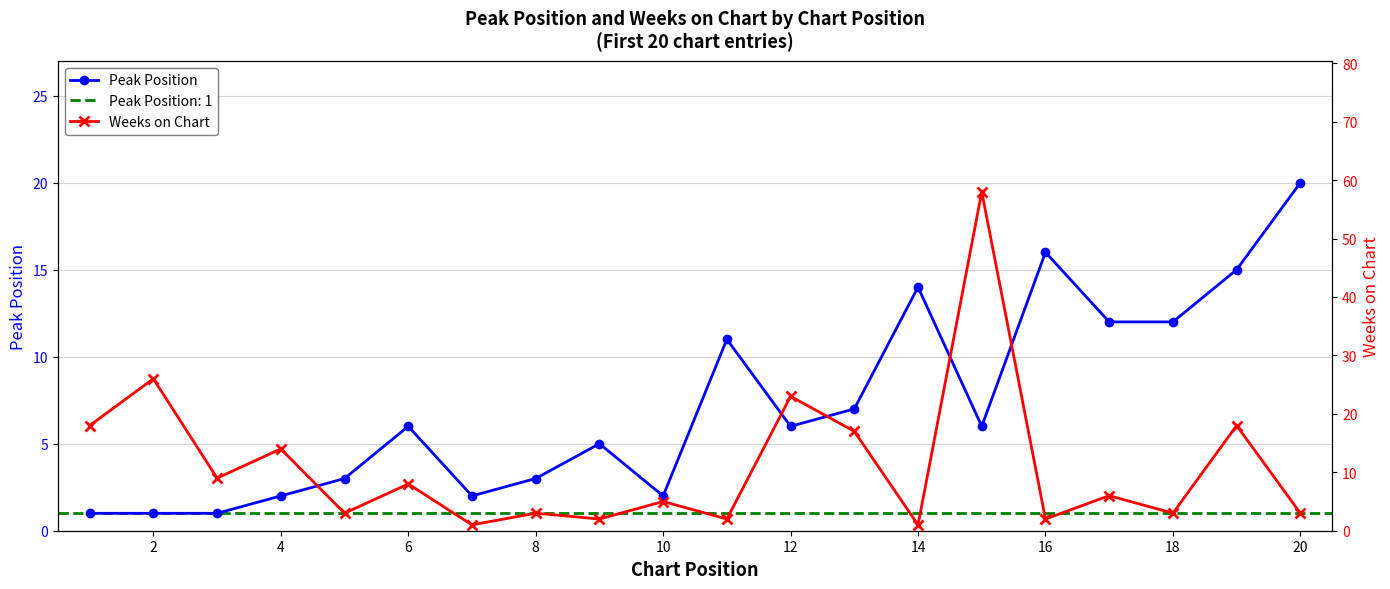

The value of Peak Position at 8 is 4. True or false?

False